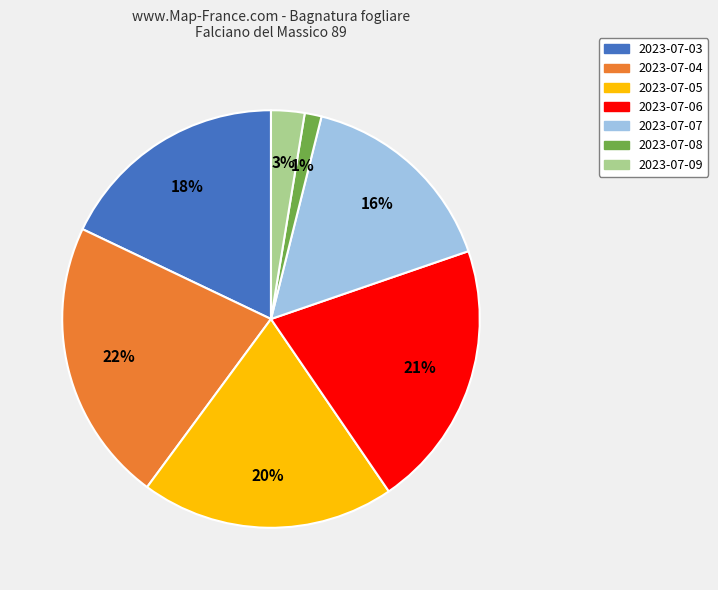

Do 2023-07-06 and 2023-07-07 together represent more than half of the pie?

No